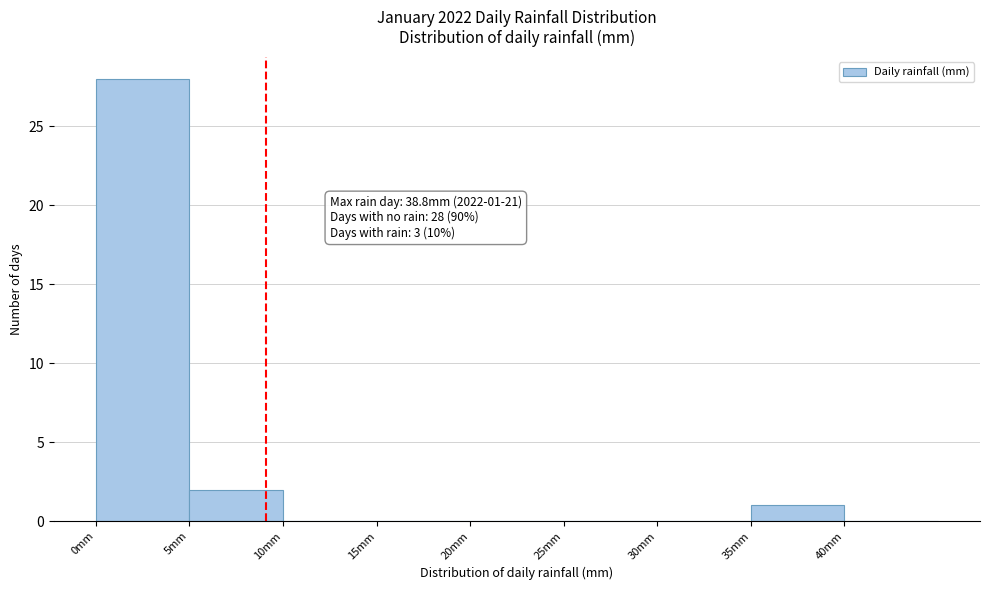

Reading left to right, what are all the values shown in this chart?

0mm=28	5mm=2	10mm=0	15mm=0	20mm=0	25mm=0	30mm=0	35mm=1	40mm=0